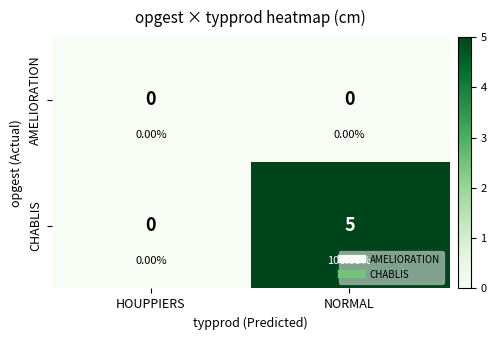

Which series changed the most between HOUPPIERS and NORMAL?

CHABLIS